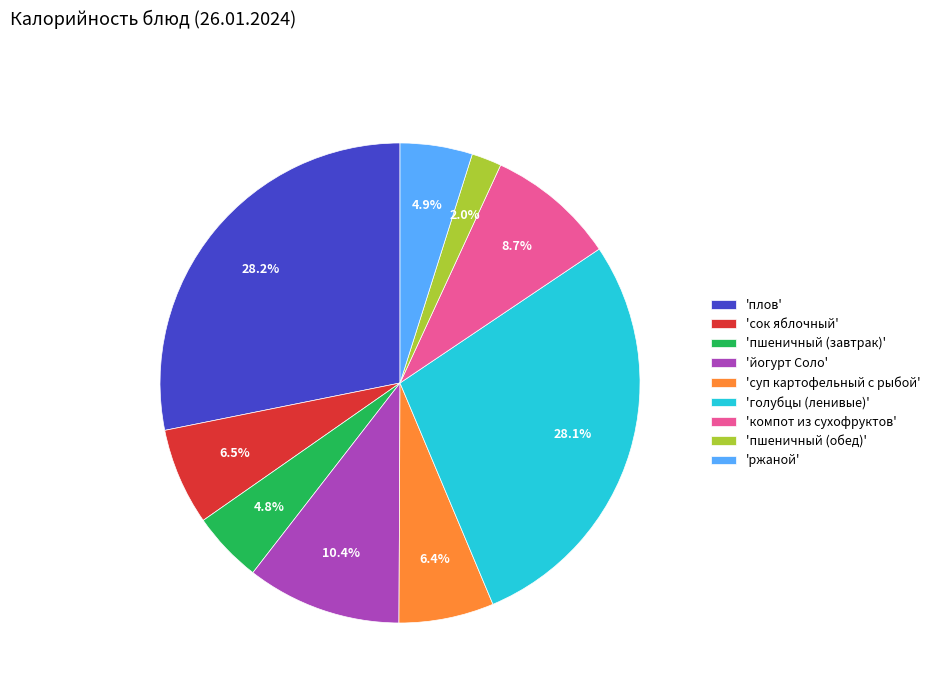

Approximately how many times larger is the value at 'ржаной' compared to 'компот из сухофруктов'?

0.6